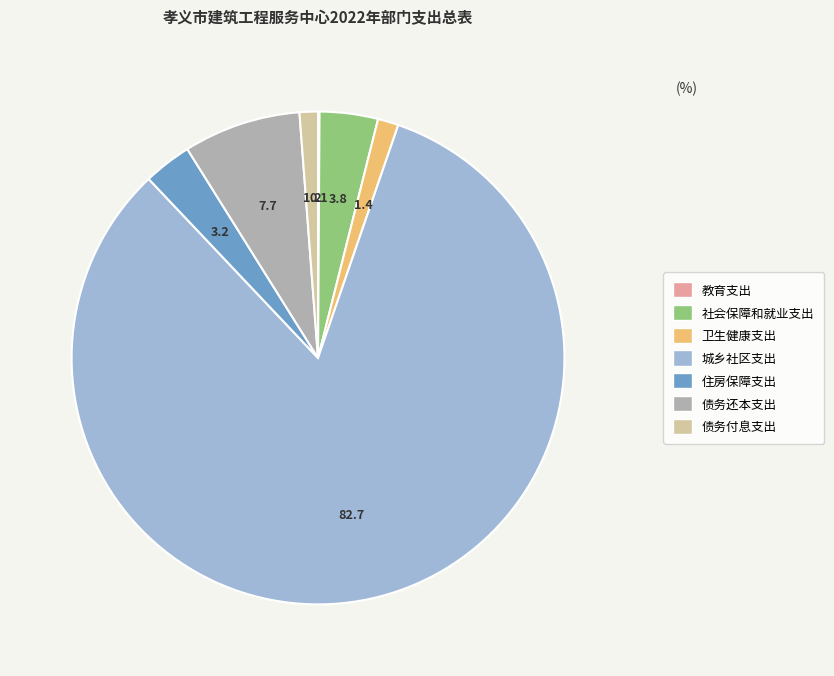

Between 城乡社区支出 and 卫生健康支出, which is larger?

城乡社区支出